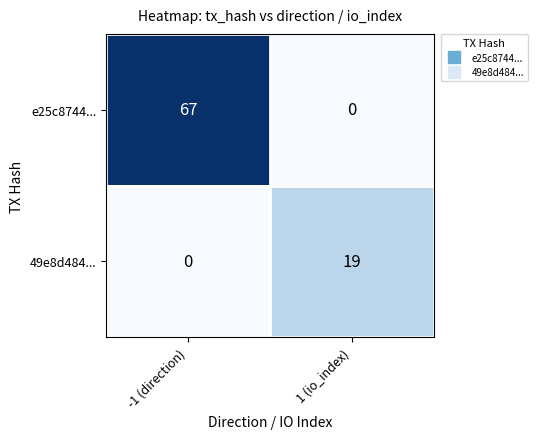

Rank the series by their average value, from lowest to highest.

49e8d484..., e25c8744...